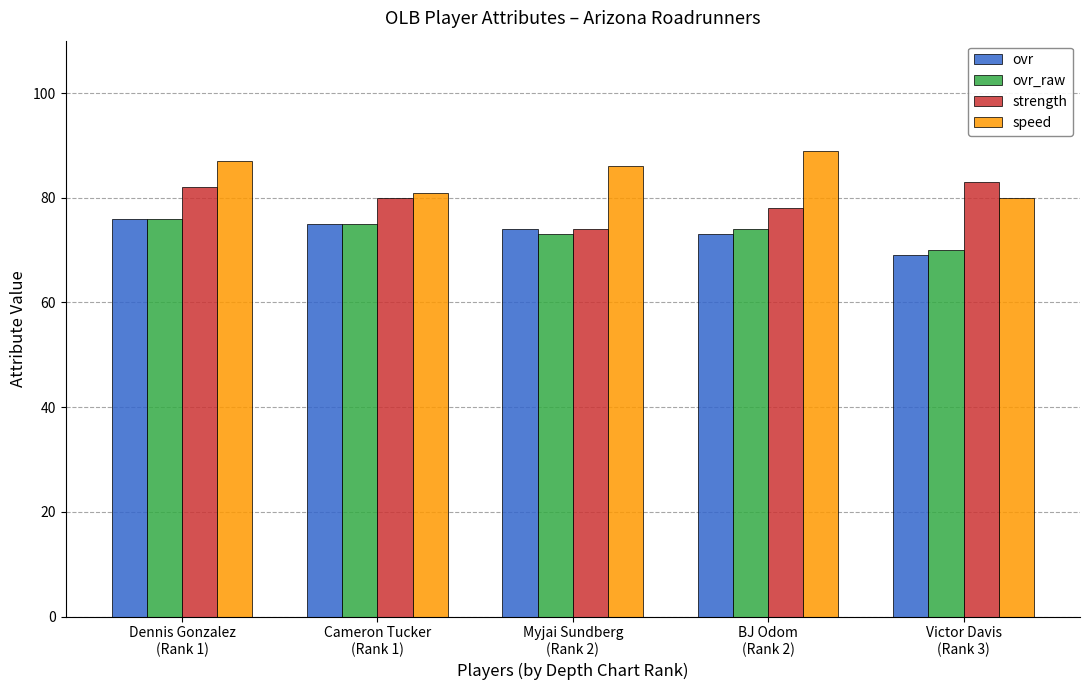

Reading left to right, extract all data points from this chart.

ovr: 76	75	74	73	69
ovr_raw: 76	75	73	74	70
strength: 82	80	74	78	83
speed: 87	81	86	89	80